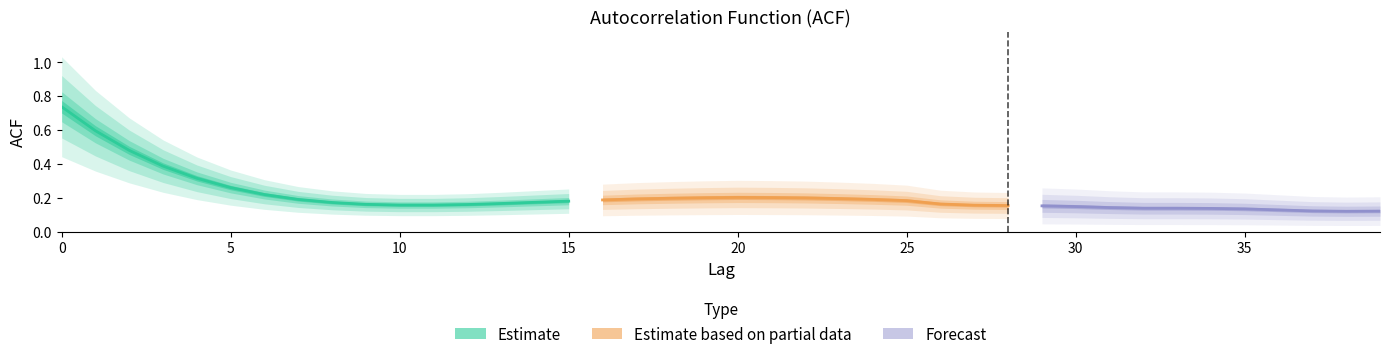

True or false: the data shows 0.3 at 27.

False